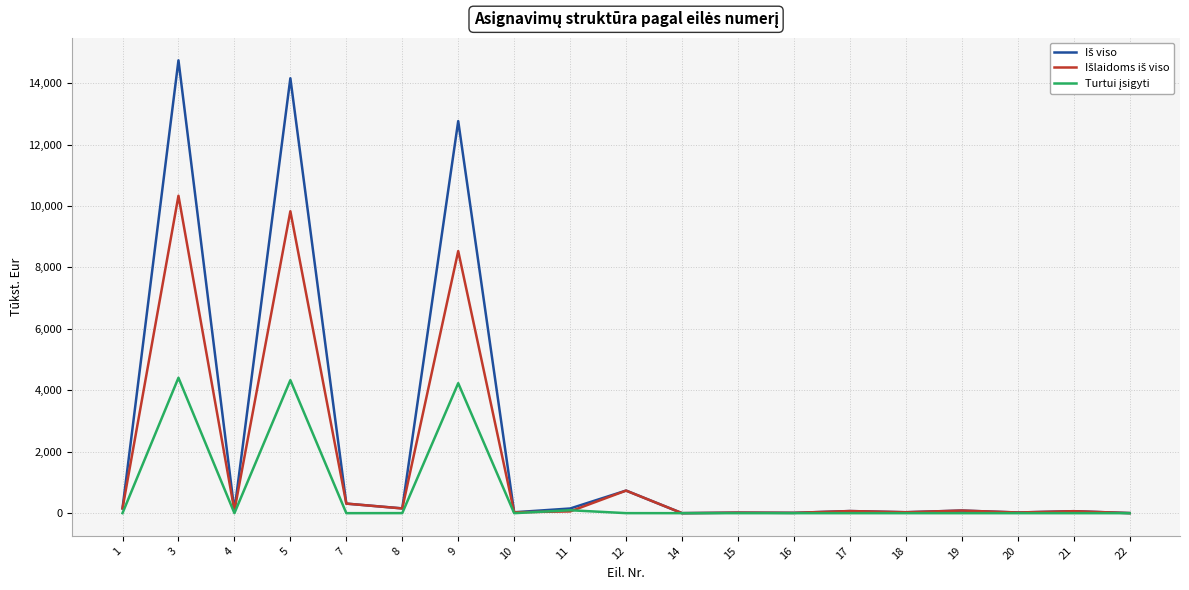

What is the greatest value displayed?

14742.8